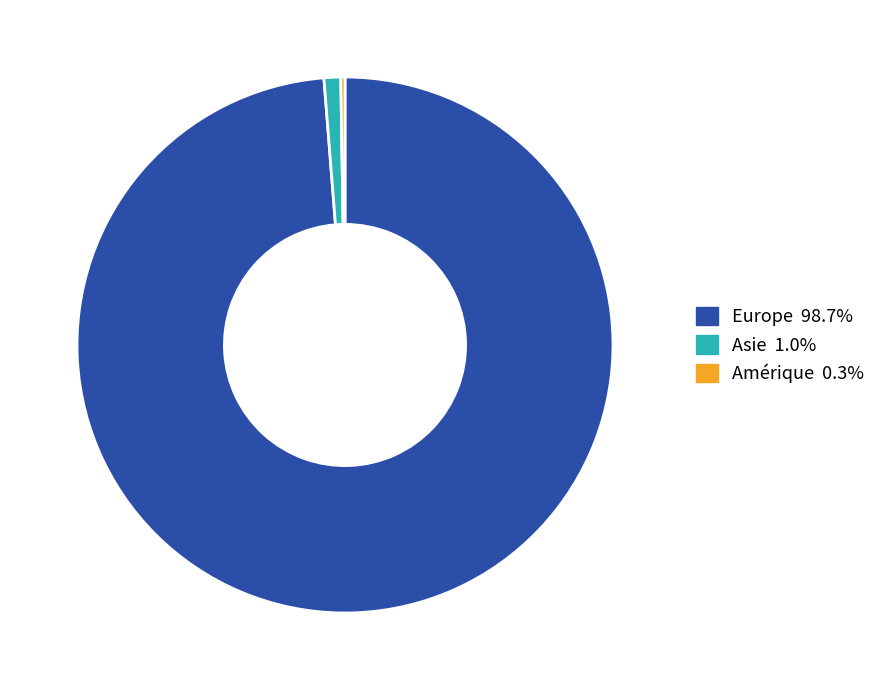

Is there a majority slice in this chart?

Yes